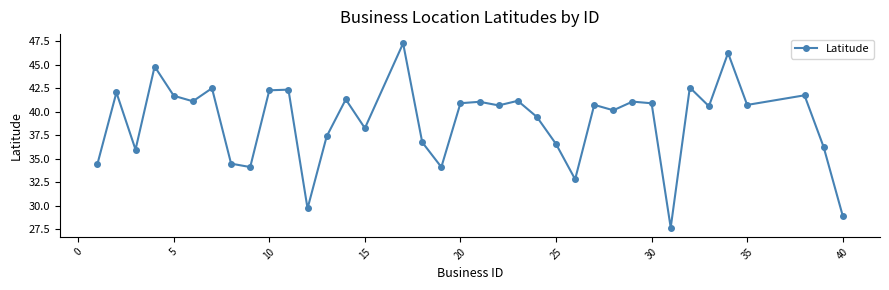

What is the greatest value displayed?

47.3